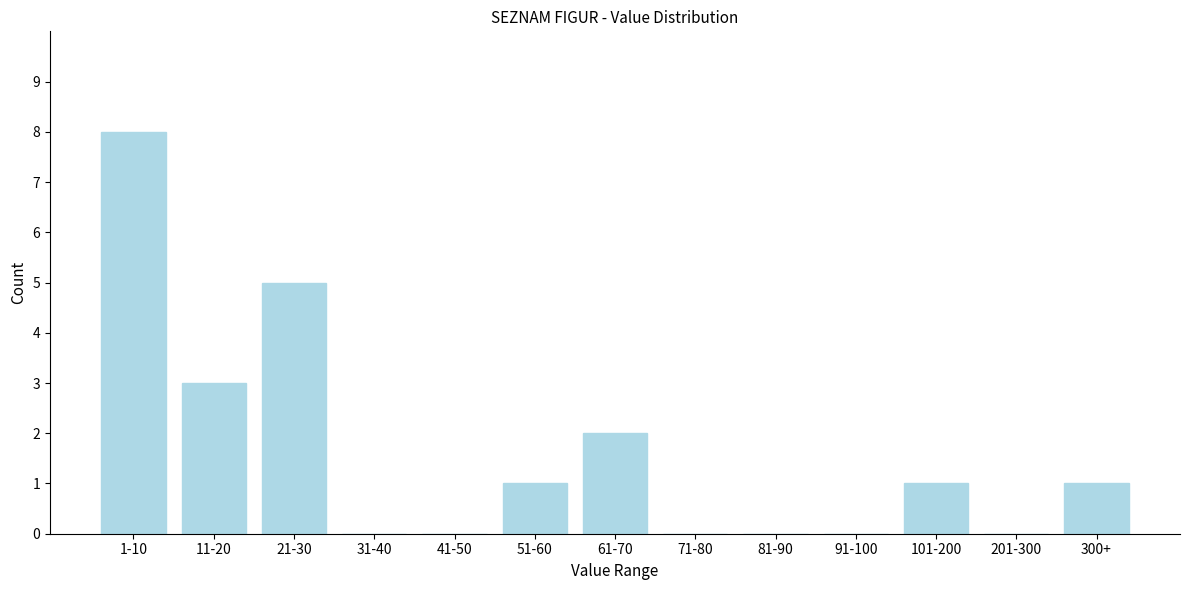

Reading right to left, extract all data points from this chart.

300+=1	201-300=0	101-200=1	91-100=0	81-90=0	71-80=0	61-70=2	51-60=1	41-50=0	31-40=0	21-30=5	11-20=3	1-10=8